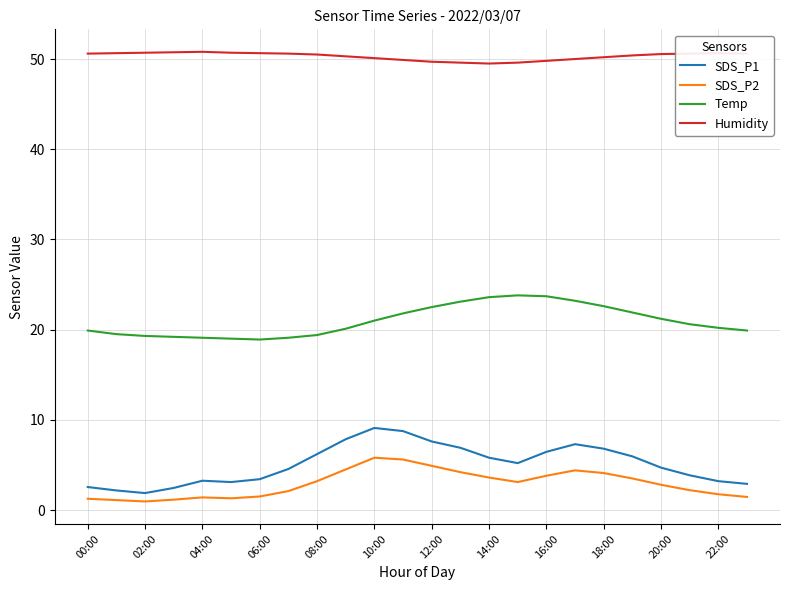

What is the minimum value for Humidity?

49.5